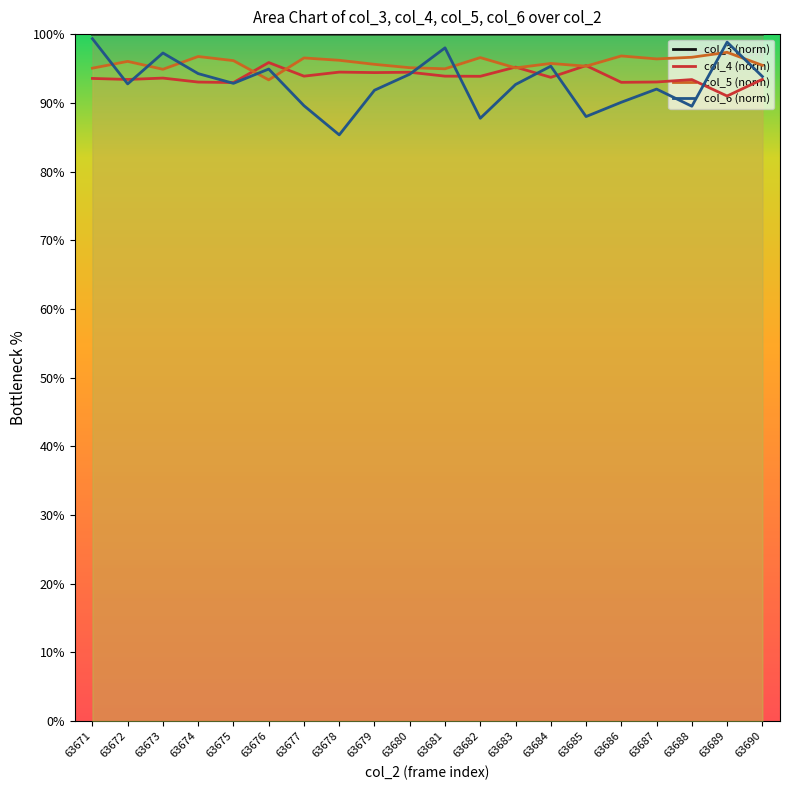

Reading right to left, transcribe all the data shown in this chart.

col_3 (norm): 100.0	100.0	100.0	100.0	100.0	100.0	100.0	100.0	100.0	100.0	100.0	100.0	100.0	100.0	100.0	100.0	100.0	100.0	100.0	100.0
col_4 (norm): 93.4	91.0	93.4	93.0	93.0	95.4	93.7	95.2	93.9	93.9	94.5	94.4	94.5	93.9	95.9	93.0	93.0	93.6	93.4	93.5
col_5 (norm): 95.5	97.4	96.6	96.4	96.8	95.3	95.7	95.1	96.6	95.0	95.1	95.6	96.2	96.5	93.3	96.1	96.7	94.9	96.0	95.0
col_6 (norm): 93.8	98.8	89.5	92.0	90.1	88.0	95.3	92.7	87.8	98.0	94.2	91.8	85.3	89.6	94.9	92.8	94.2	97.2	92.8	99.3